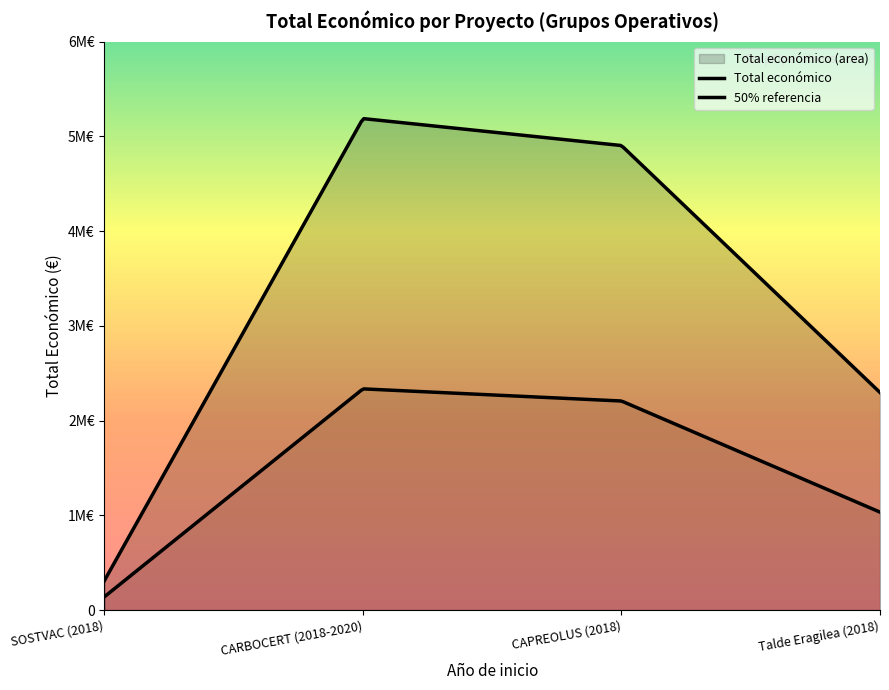

How many data points are less than 4902645?

2